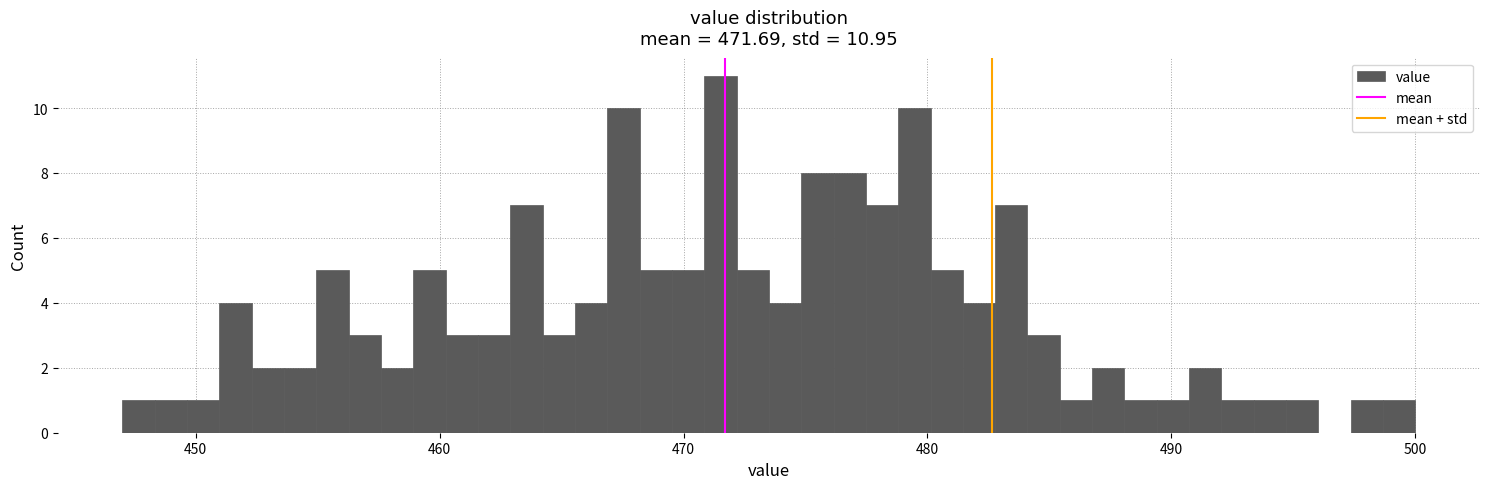

Read against the x-axis, roughly where is the centre of the tallest bar?

472